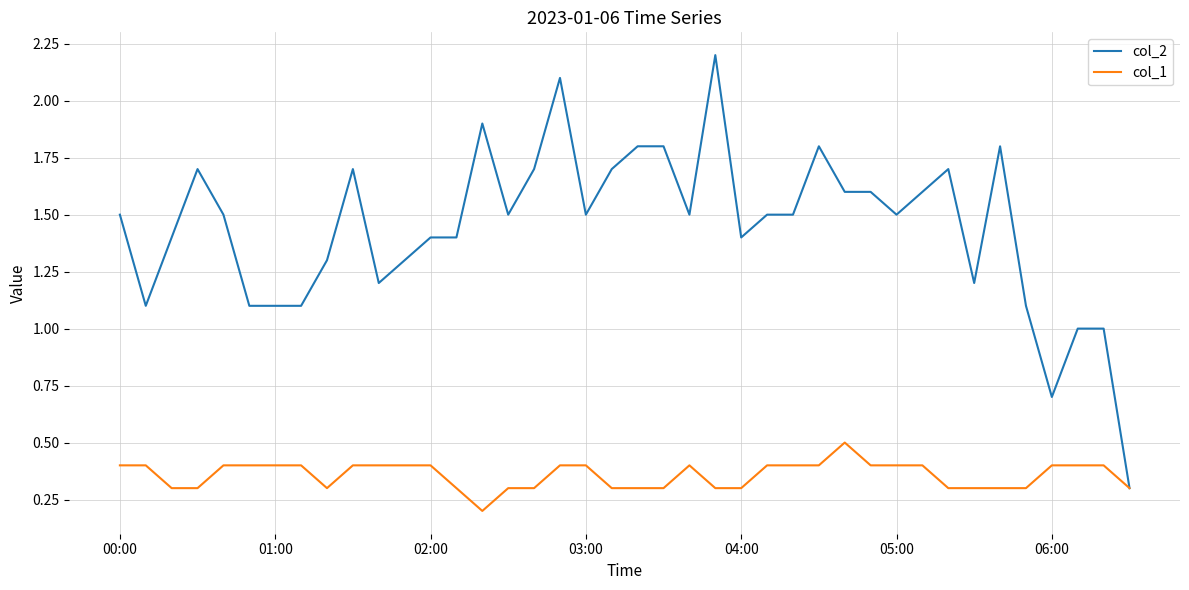

What is the greatest value displayed?

2.2